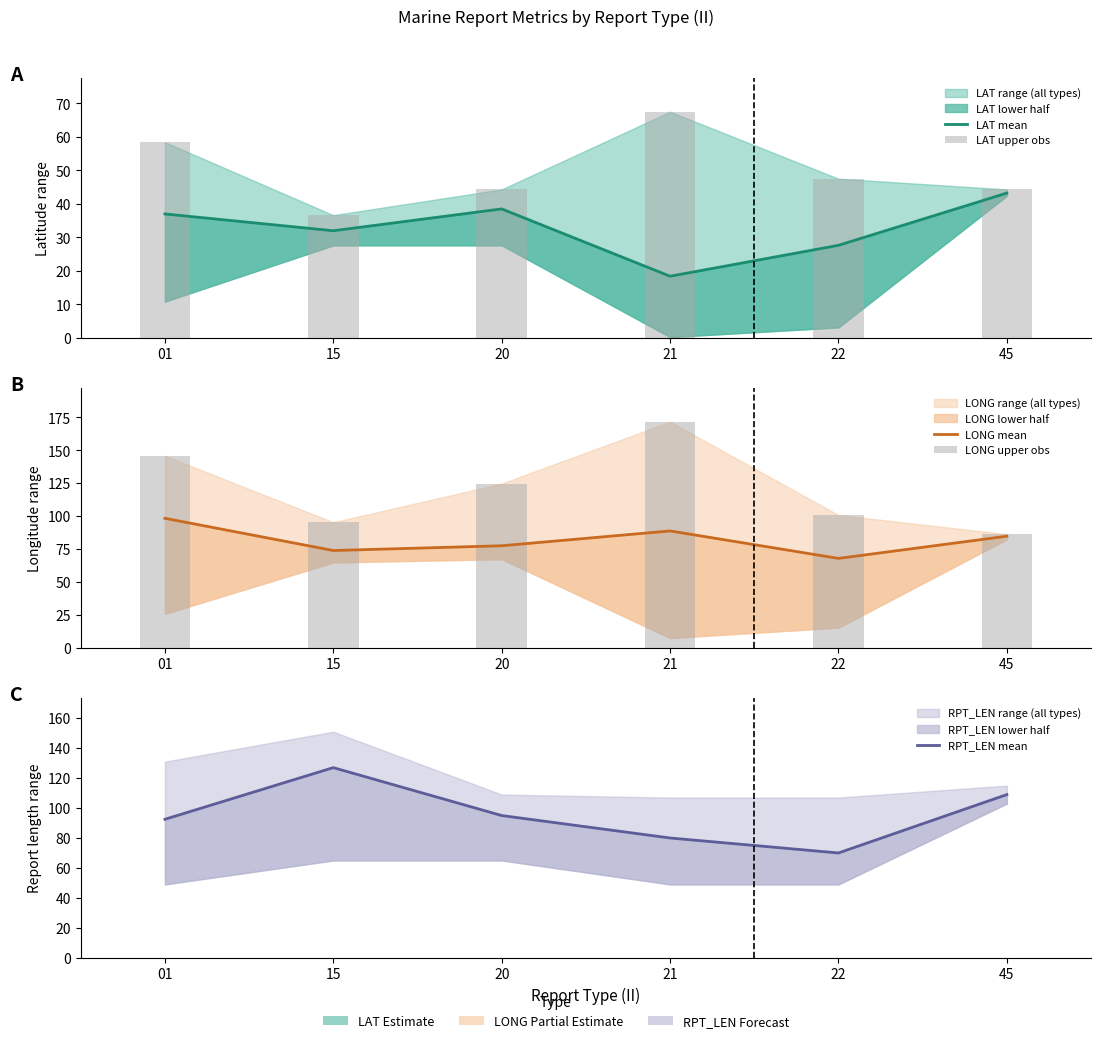

Which series has the largest total across all categories?

LONG upper obs